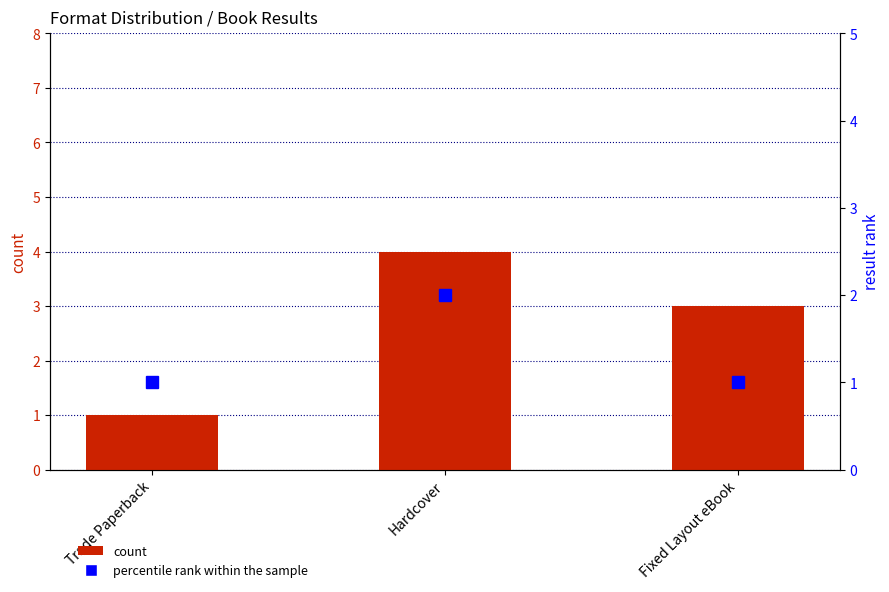

At which label does count first exceed 3?

Hardcover